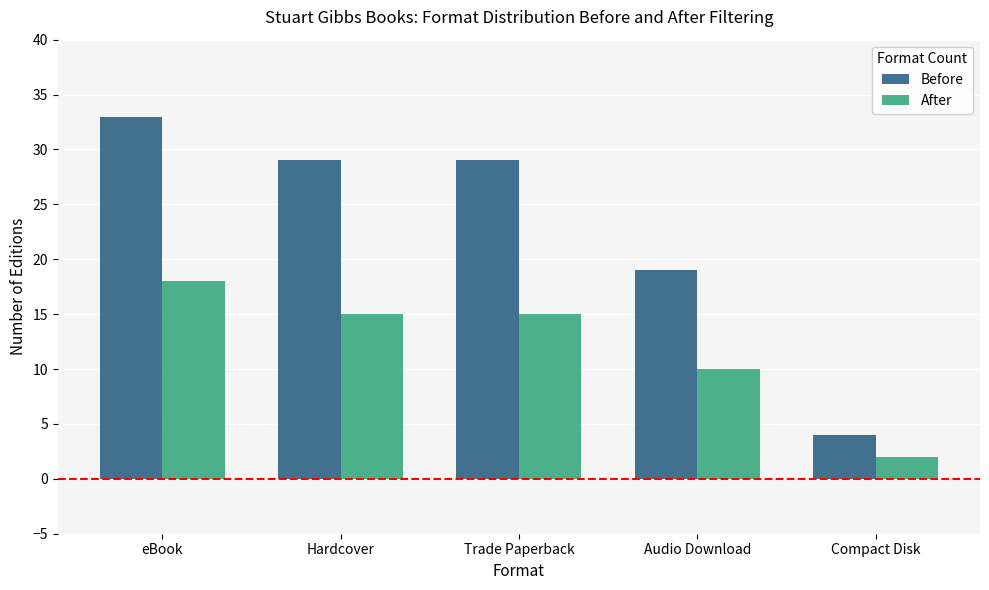

What is the lowest value of the After series?

2